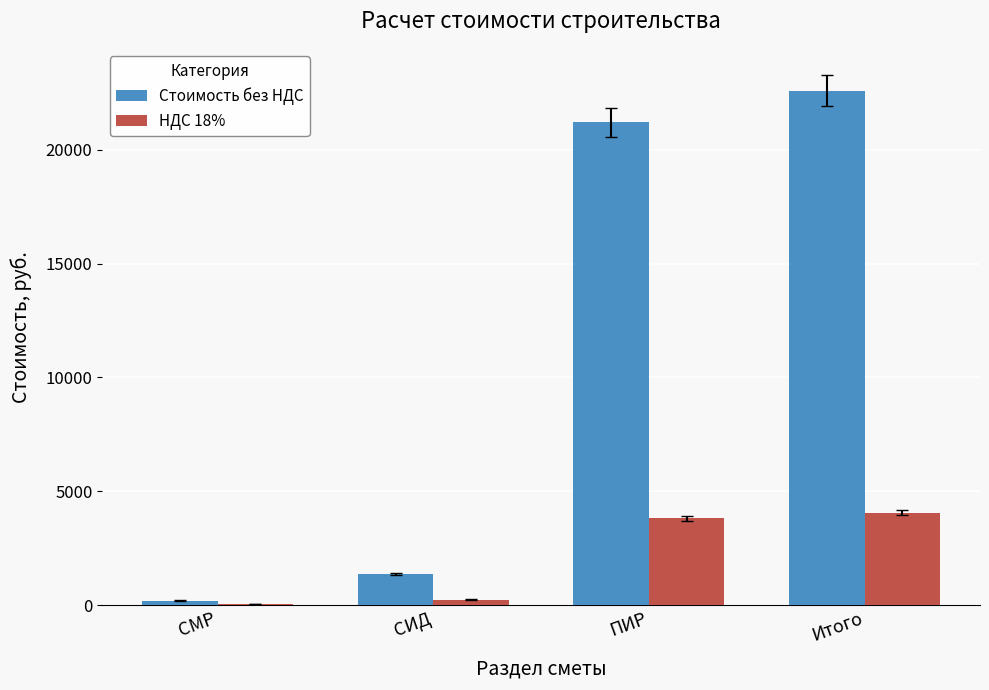

Reading left to right, transcribe all the data shown in this chart.

Стоимость без НДС: СМР=209.6	СИД=1391.0	ПИР=21196.2	Итого=22587.2
НДС 18%: СМР=37.7	СИД=250.4	ПИР=3815.3	Итого=4065.7